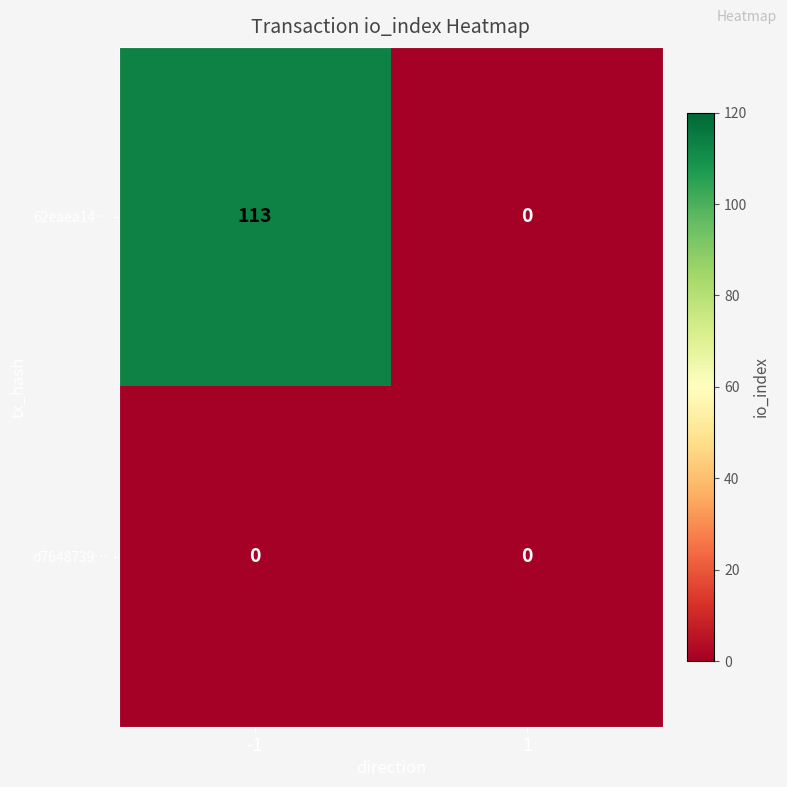

Which series has the largest total across all categories?

62eaea14…